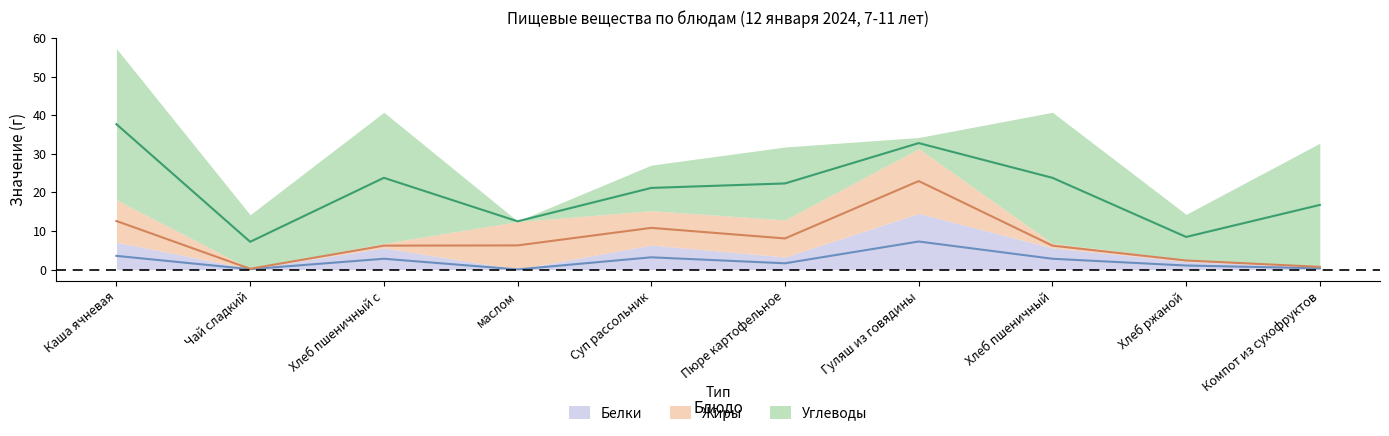

What position from the right is Чай сладкий?

9